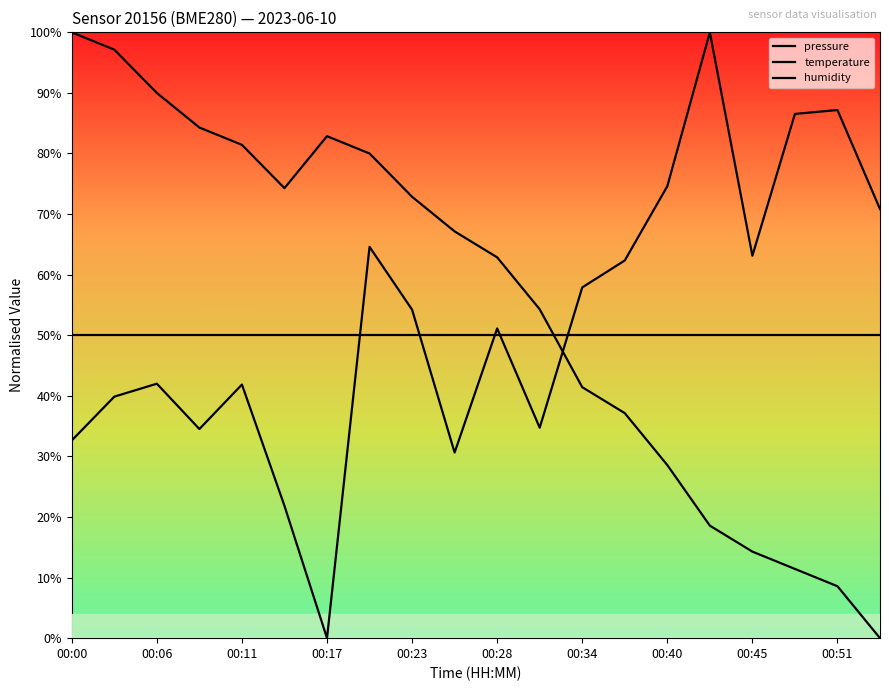

Does the chart have visible grid lines?

No